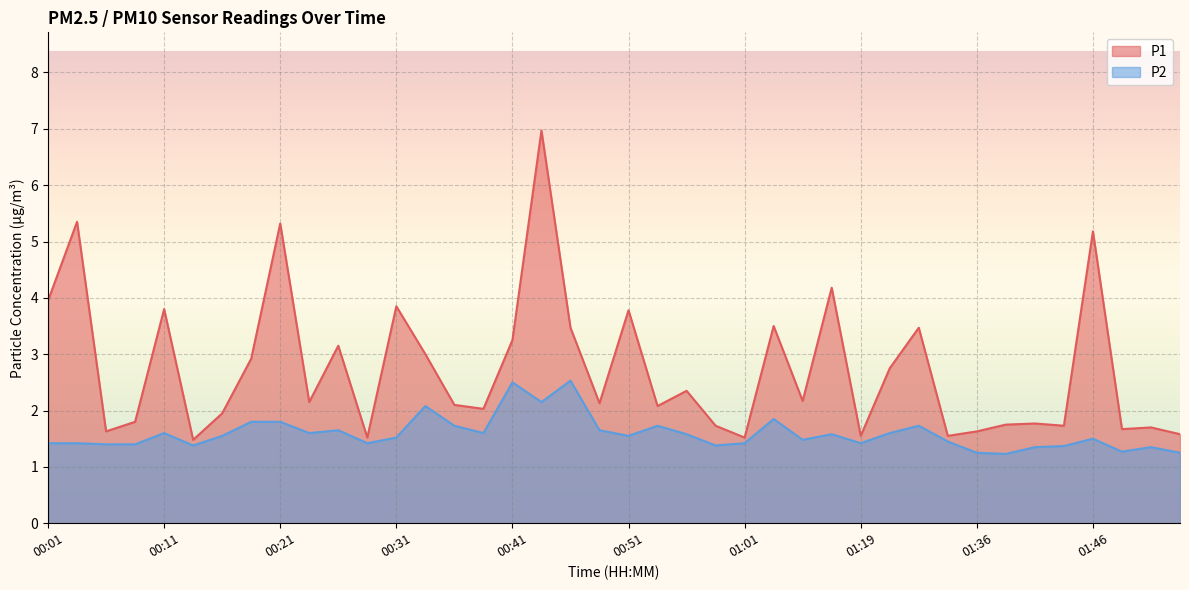

Which label corresponds to the smallest value in the chart?

01:38